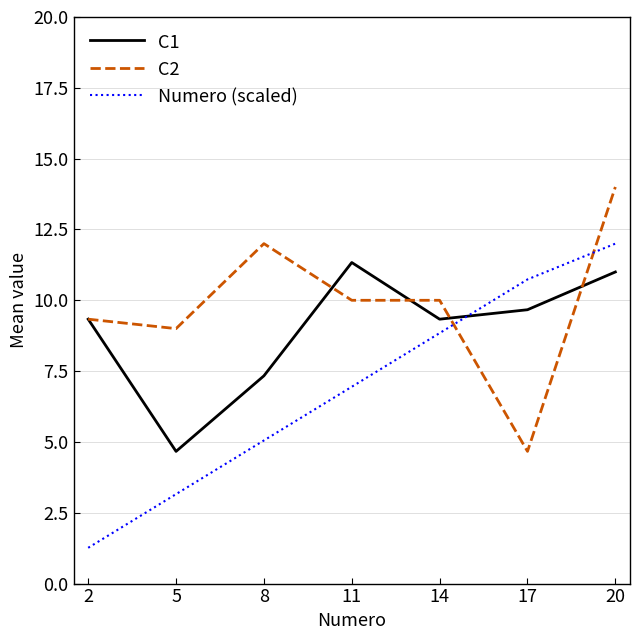

What are all the series names shown in the legend?

C1, C2, Numero (scaled)